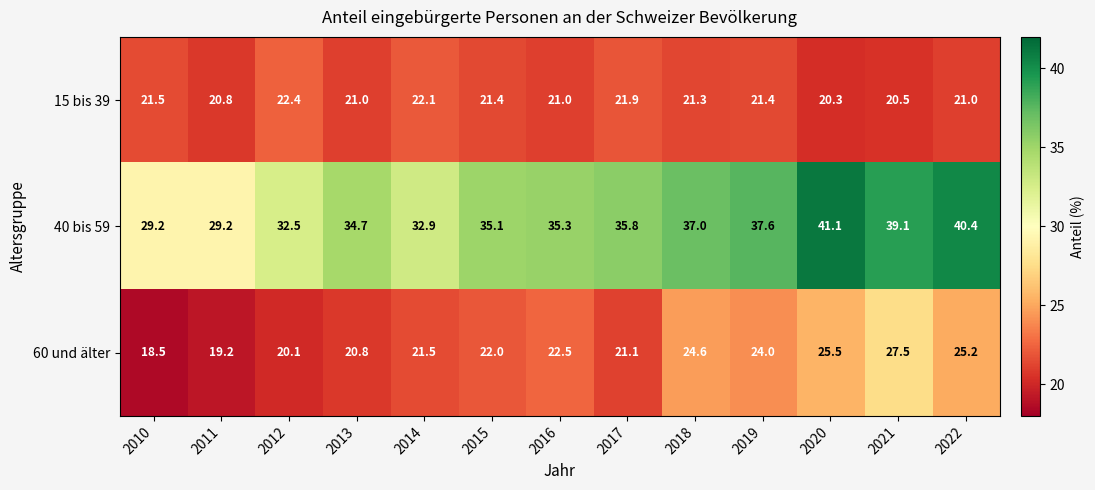

Which series has the largest total across all categories?

40 bis 59